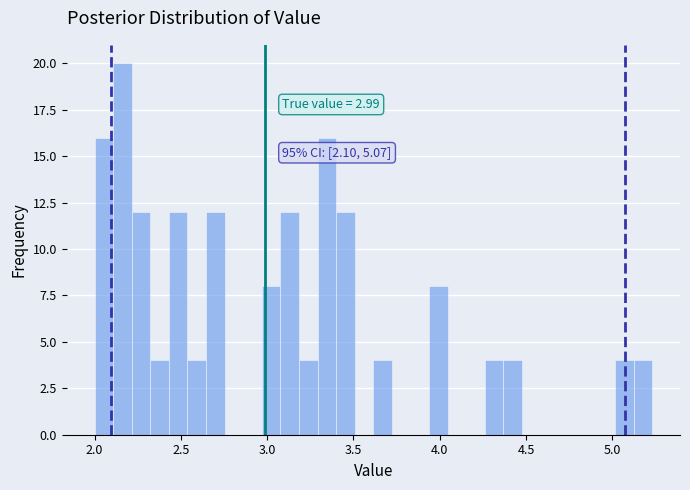

Around what value on the x-axis is the tallest bar? Give the approximate position of its centre, as read against the axis.

2.15